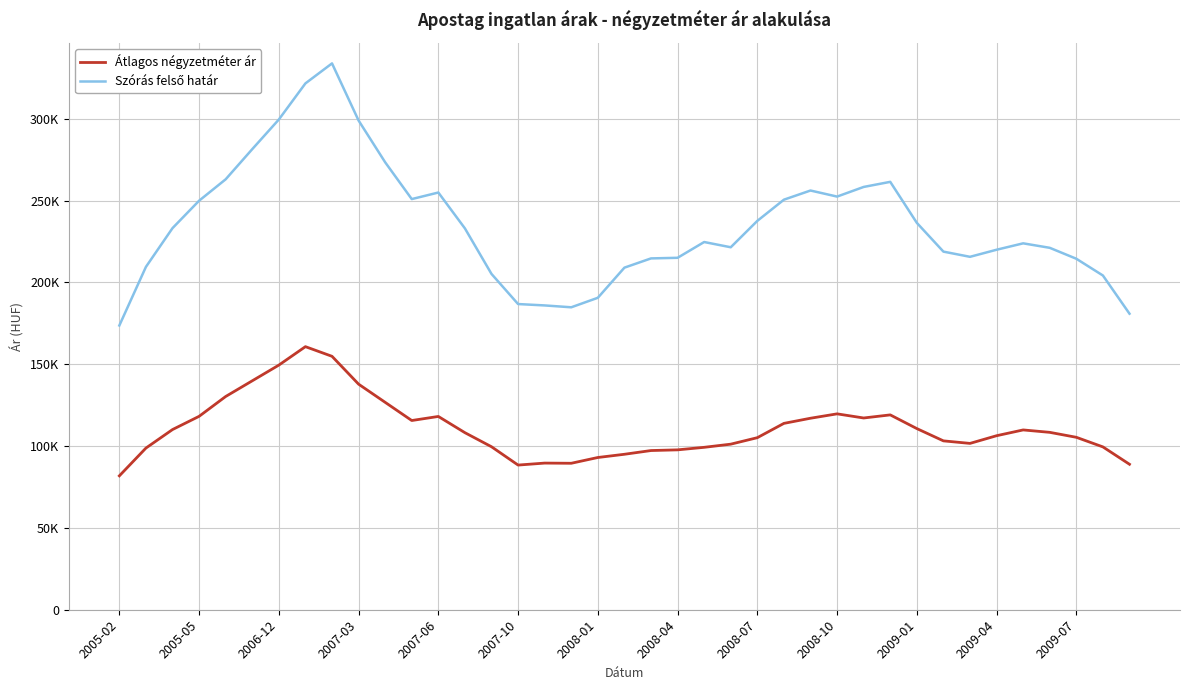

Does the chart have visible grid lines?

Yes